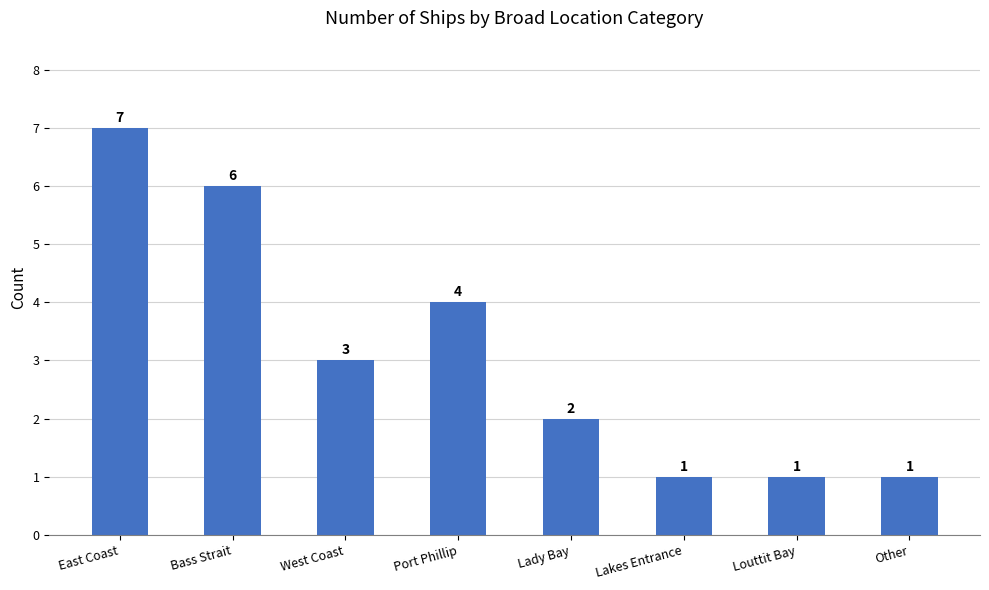

How many data points are less than 3?

4